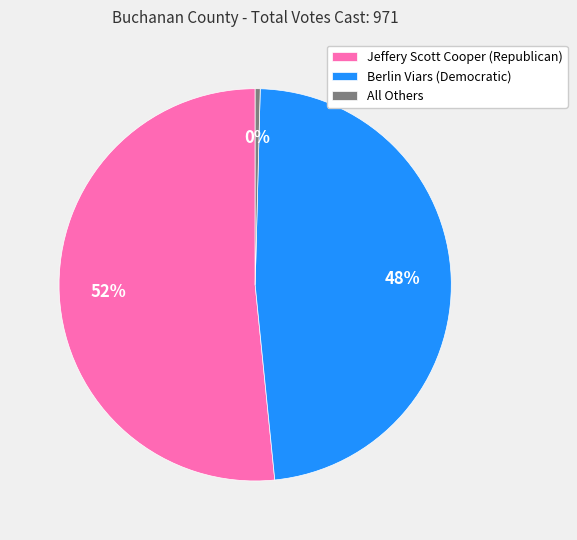

True or false: Berlin Viars (Democratic) accounts for 35% of the total.

False